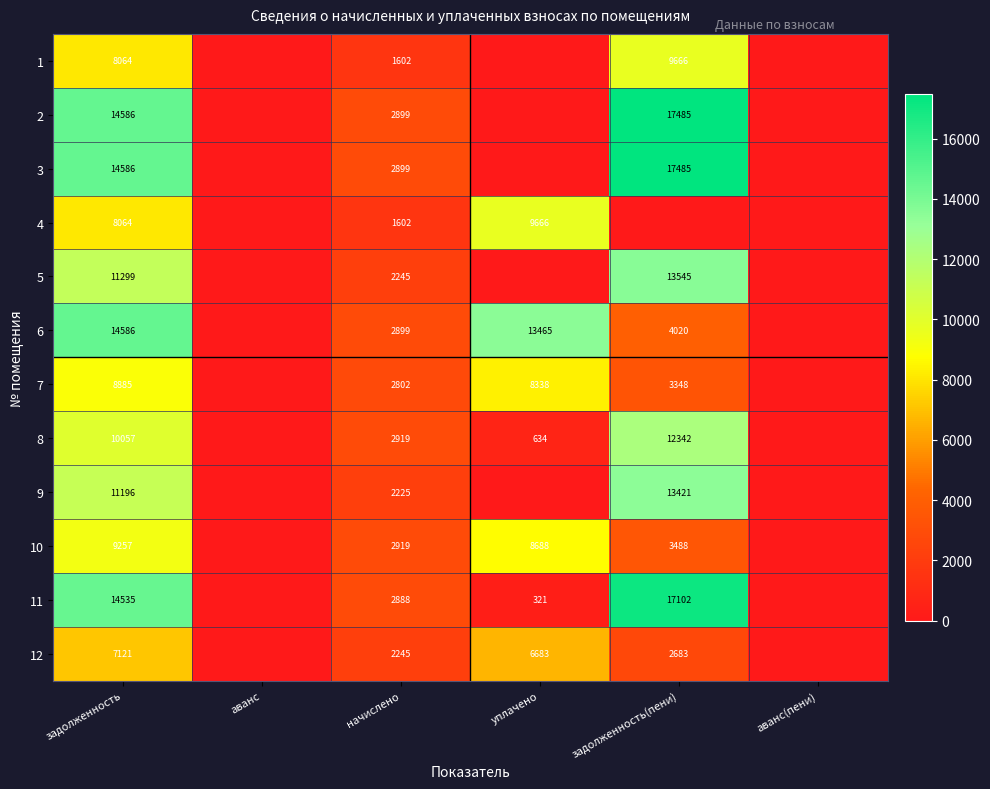

Is it true that 3 equals 924 at начислено?

False